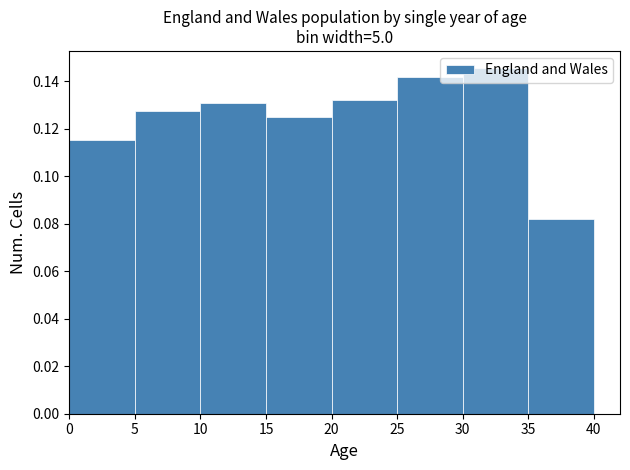

Which range on the x-axis has the tallest bar?

30 to 35